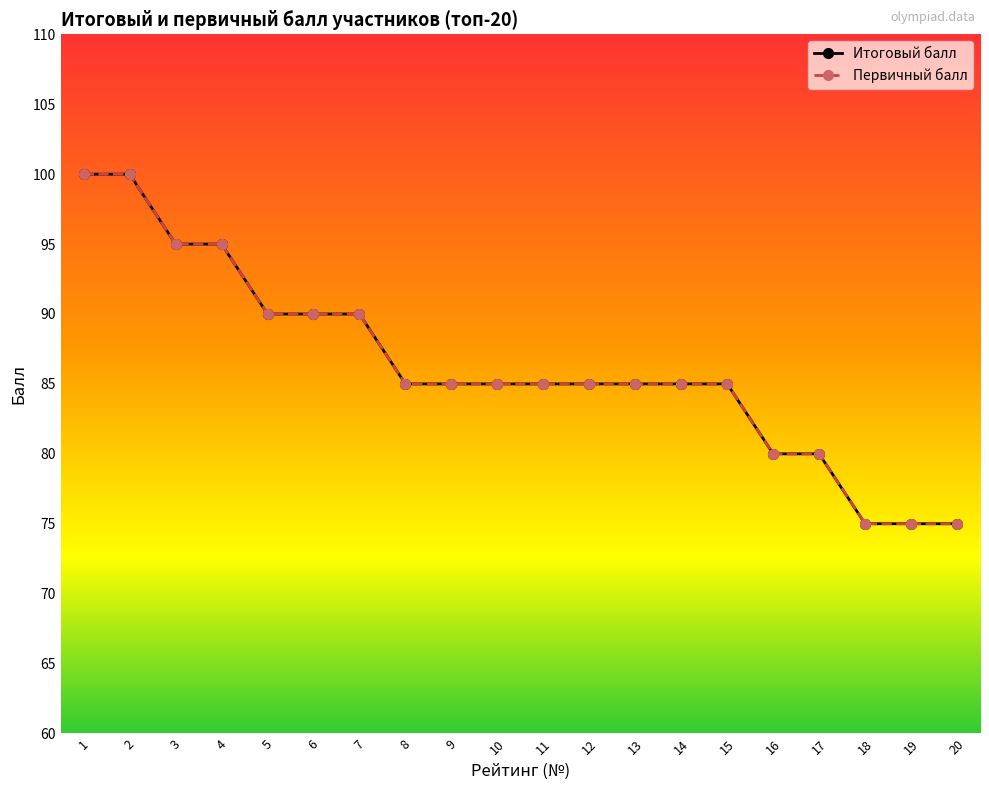

What is the value of the Первичный балл point at the 14th from the left?

85